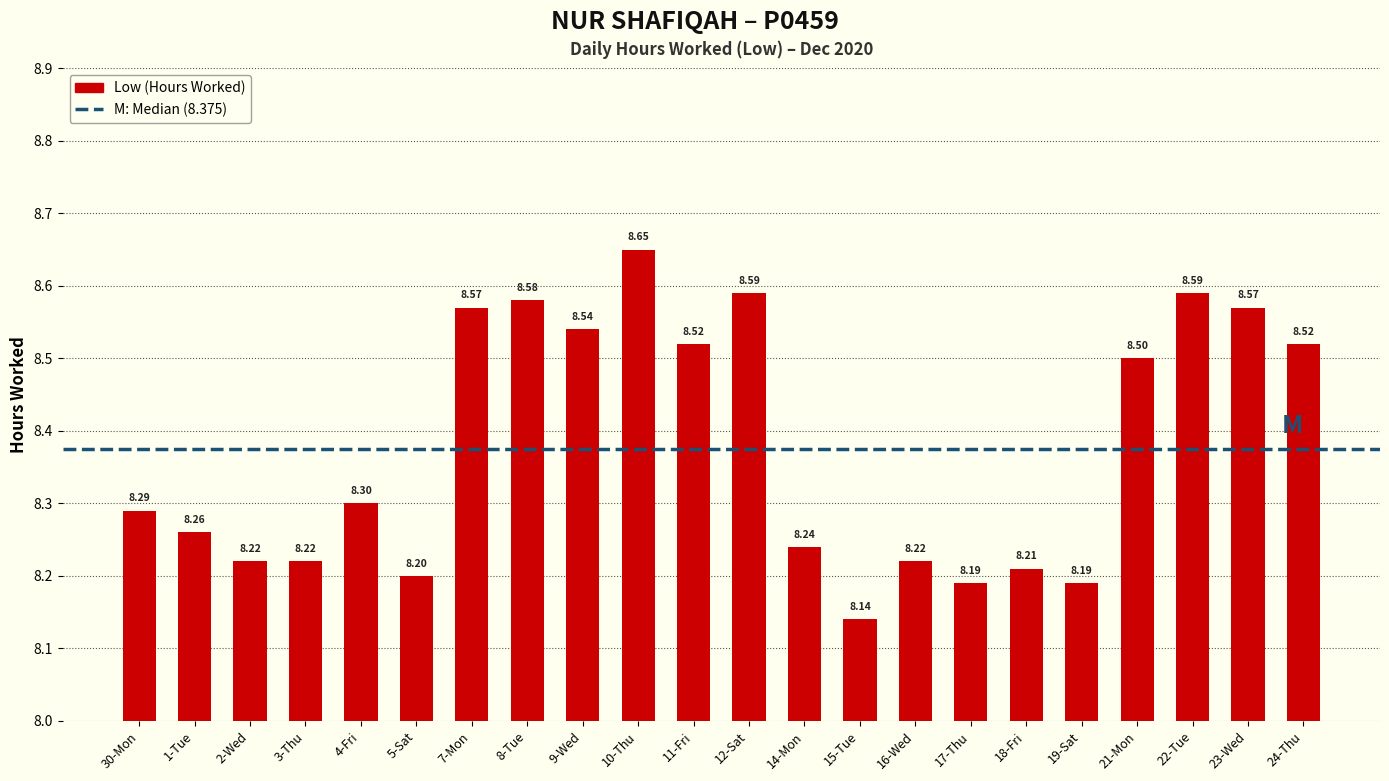

How many distinct data groups are displayed?

1